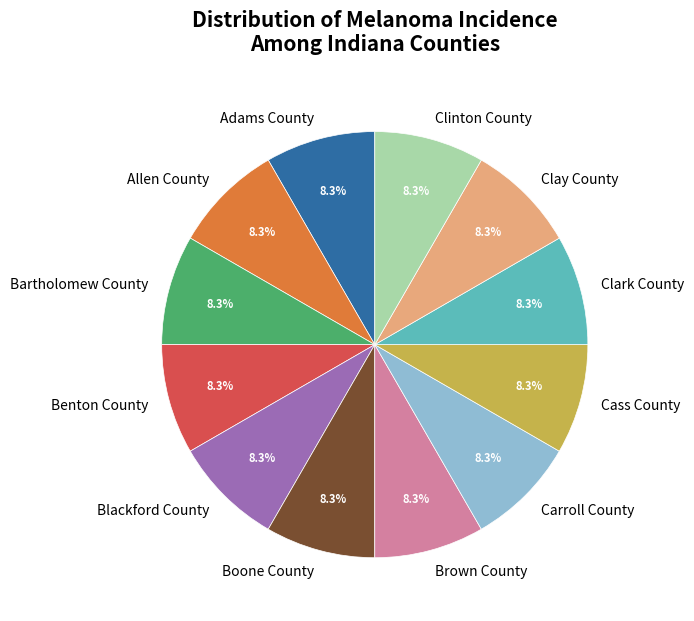

Approximately how many times larger is the value at Brown County compared to Boone County?

1.0